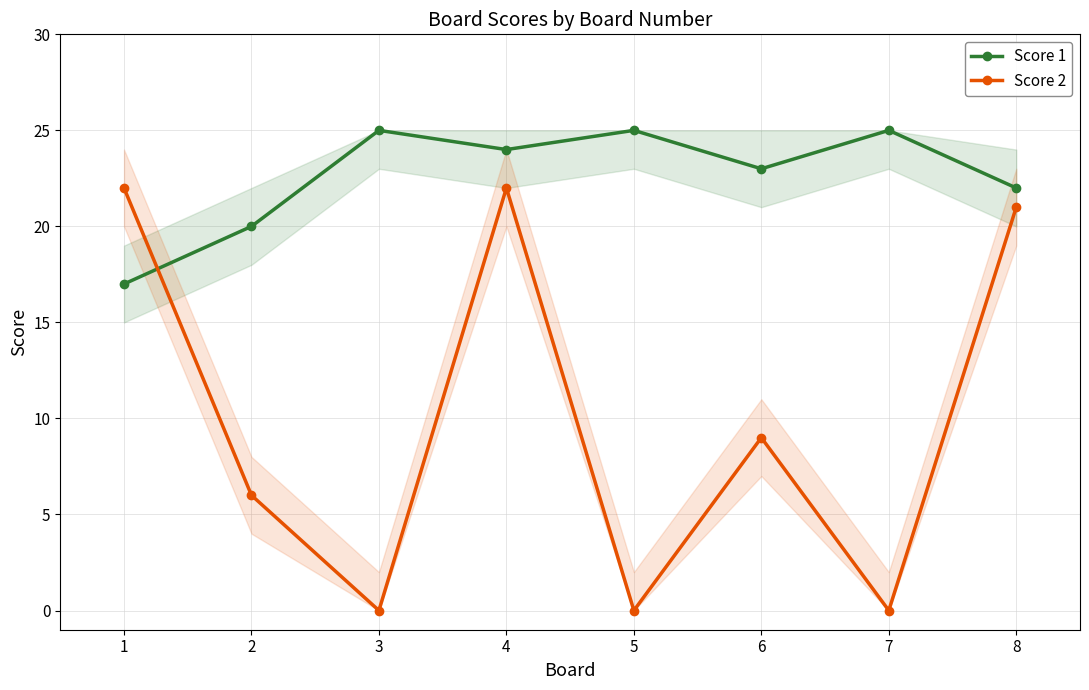

Is the value of Score 2 at 8 greater than the value of Score 1 at 8?

No